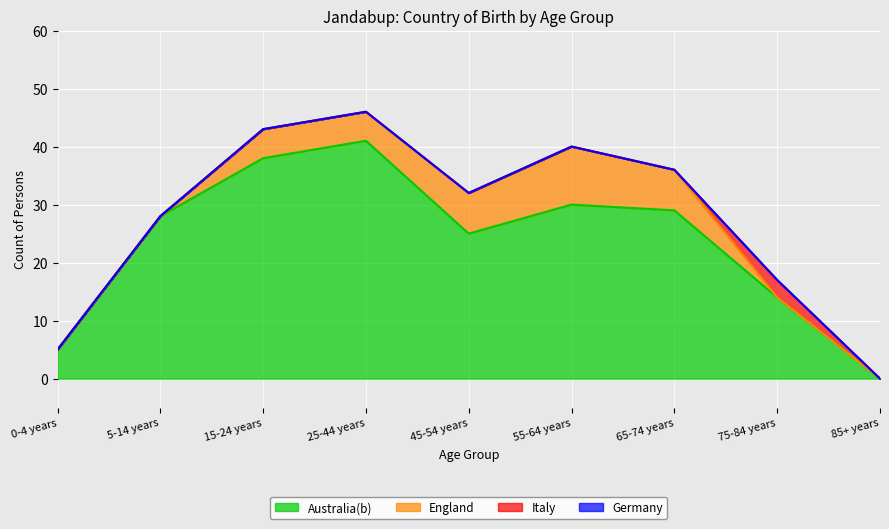

At how many categories does at least one series exceed 5?

7